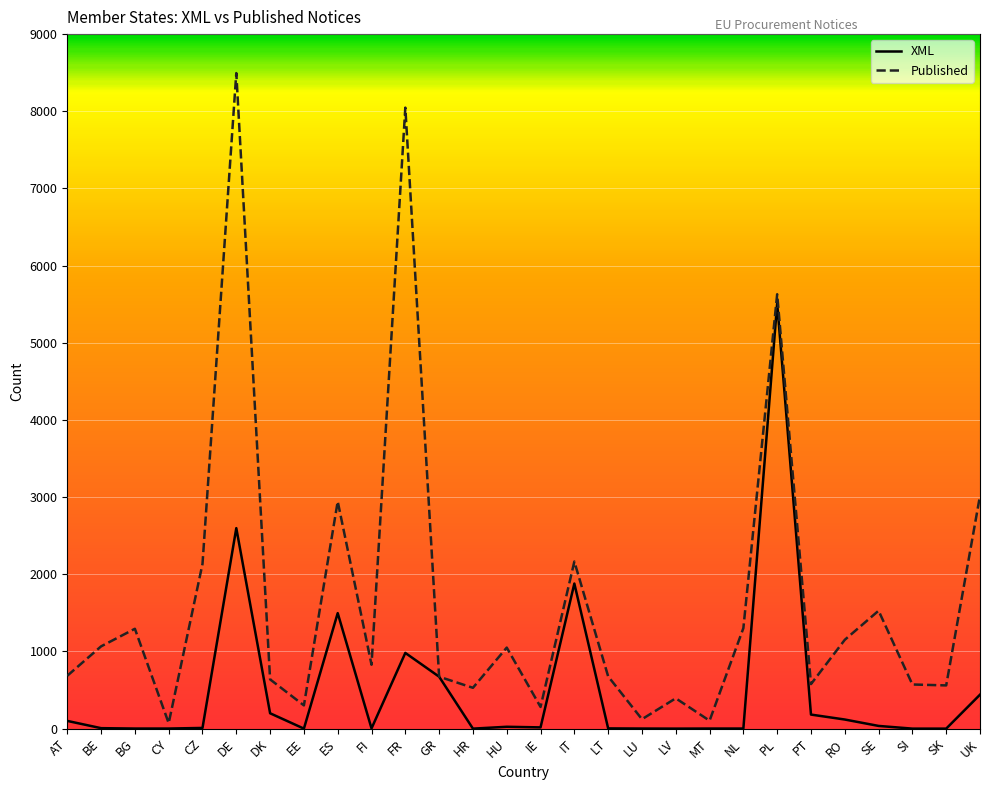

Is the value of XML at LU greater than the value of Published at GR?

No